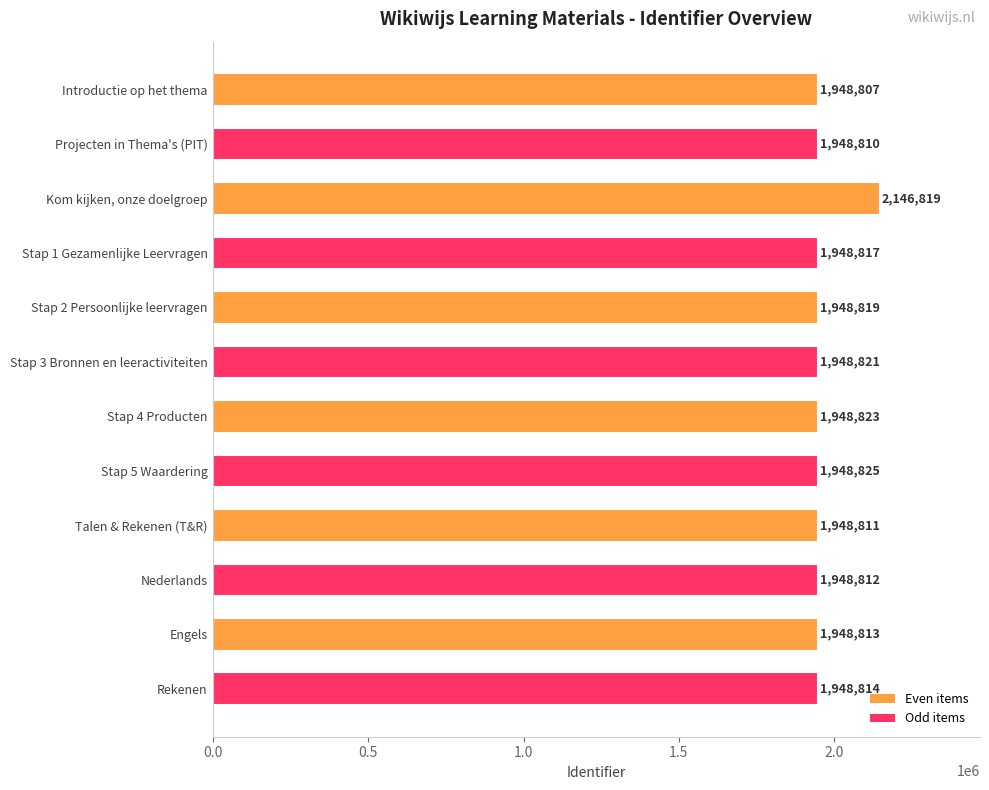

What is the sum of all values?

23583791